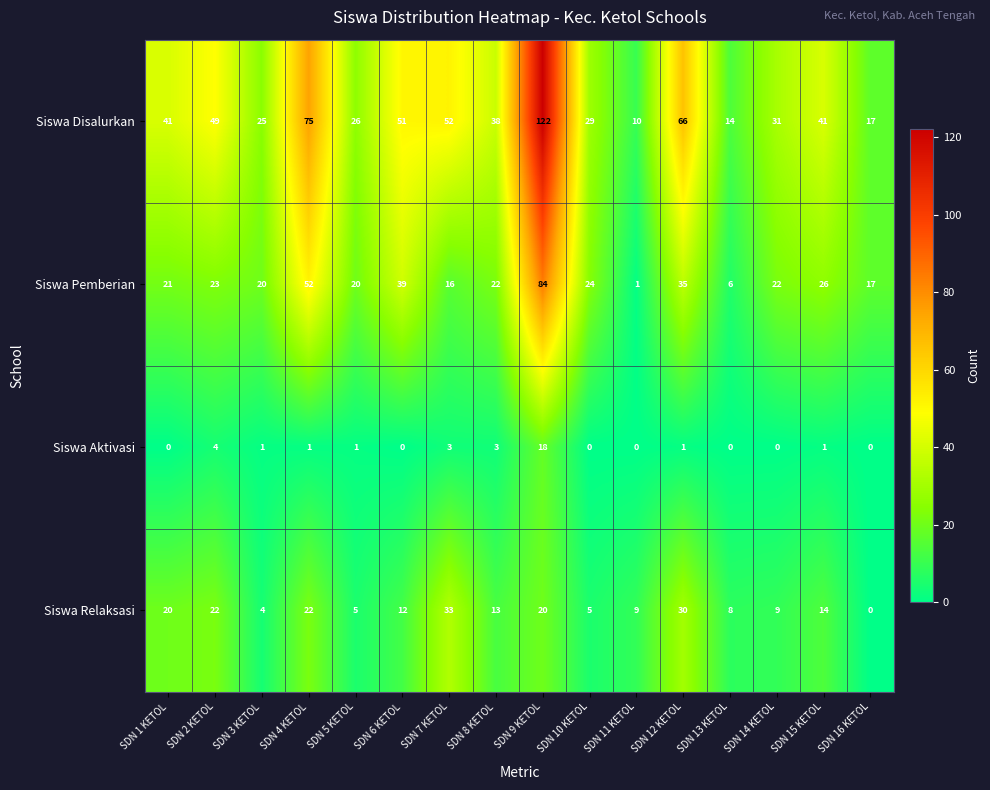

What is the spread (max minus min) of values at SDN 3 KETOL?

24